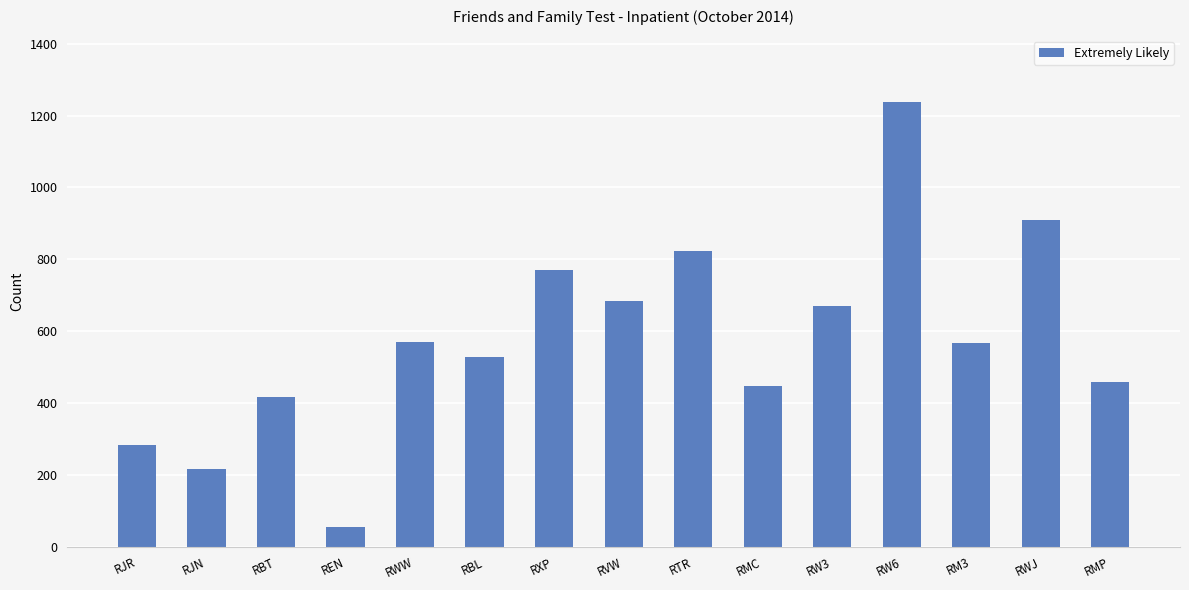

Are the bars horizontal?

No